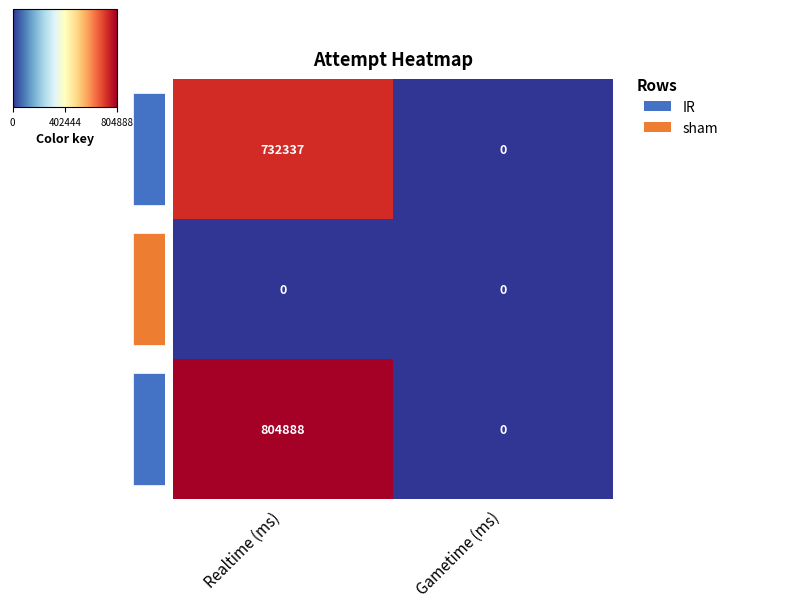

What is the difference between the 3 values at Realtime (ms) and Gametime (ms)?

732337